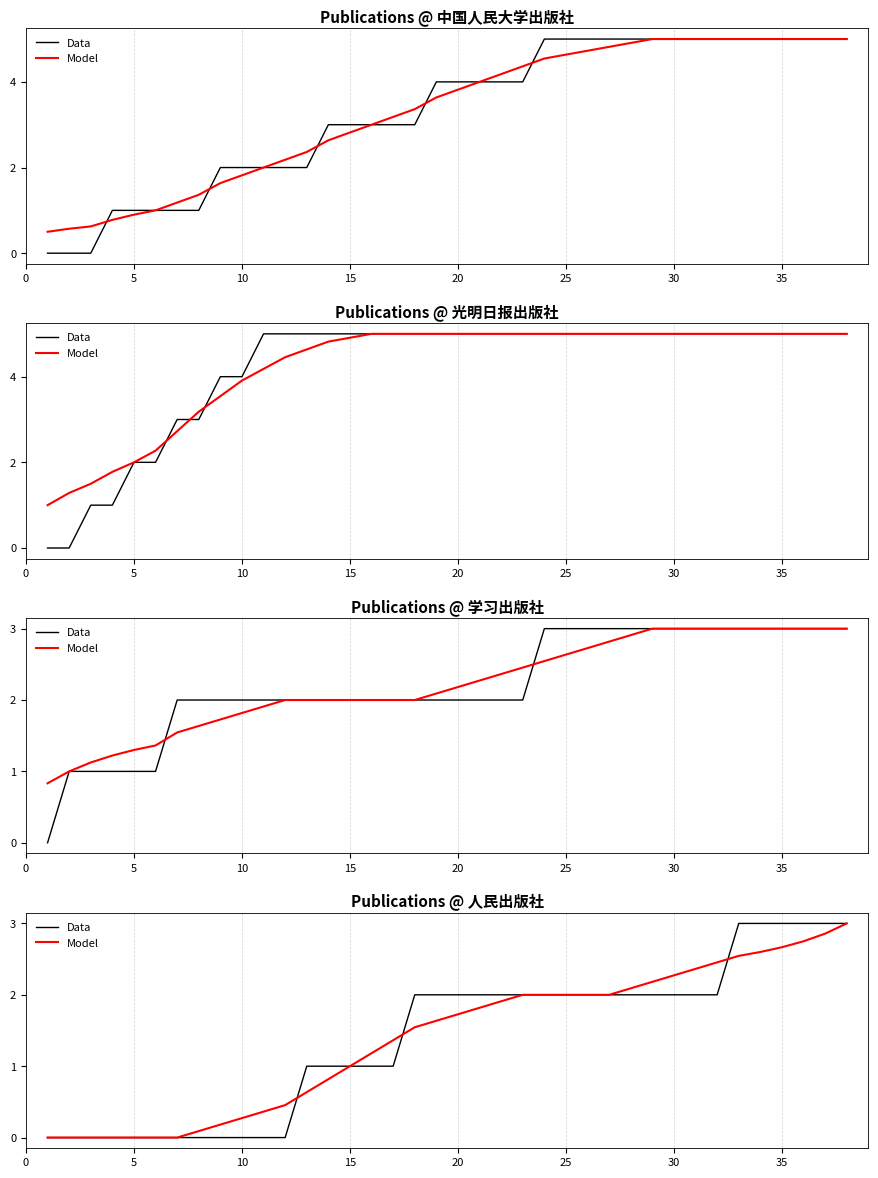

The Model series shows 1.0 at 12. True or false?

False